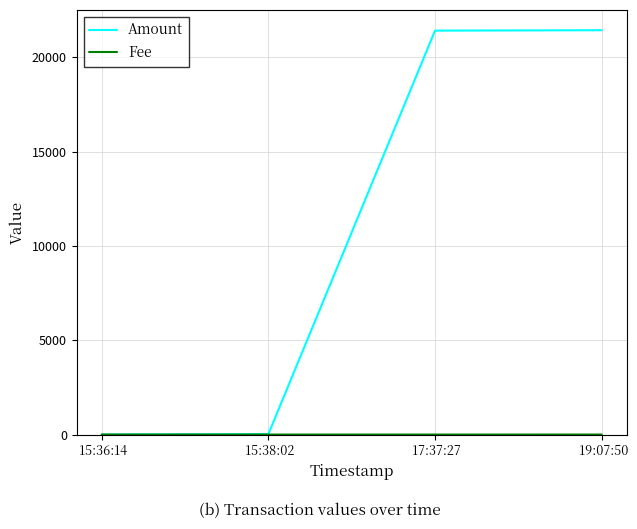

Which series has the largest range (max minus min)?

Amount